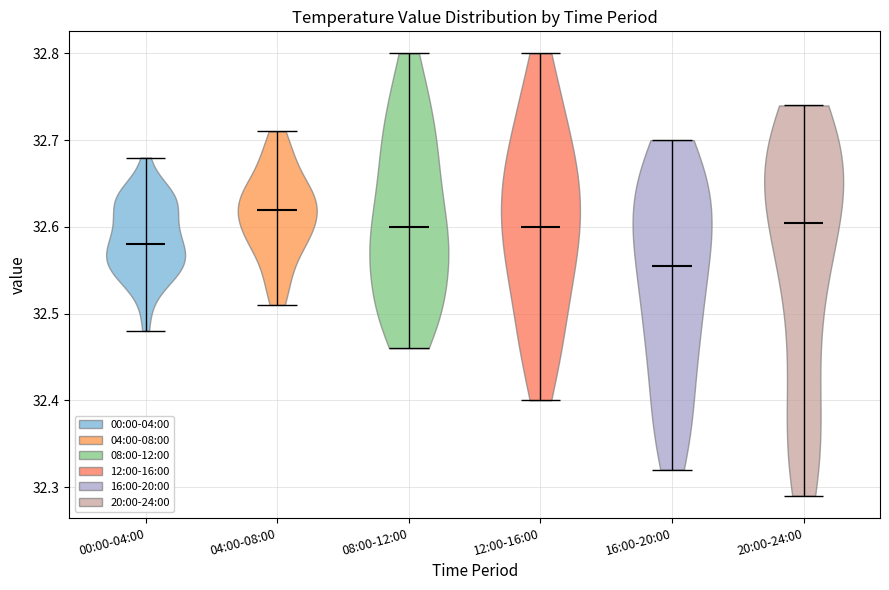

Reading left to right, read every violin against the y-axis: where its median line is, and the lowest and highest points it reaches. The values are not printed on the chart, so give them approximately, as read against the axis.

00:00-04:00: median line 32.58, lowest point 32.48, highest point 32.68
04:00-08:00: median line 32.62, lowest point 32.51, highest point 32.71
08:00-12:00: median line 32.60, lowest point 32.46, highest point 32.80
12:00-16:00: median line 32.60, lowest point 32.40, highest point 32.80
16:00-20:00: median line 32.56, lowest point 32.32, highest point 32.70
20:00-24:00: median line 32.61, lowest point 32.29, highest point 32.74